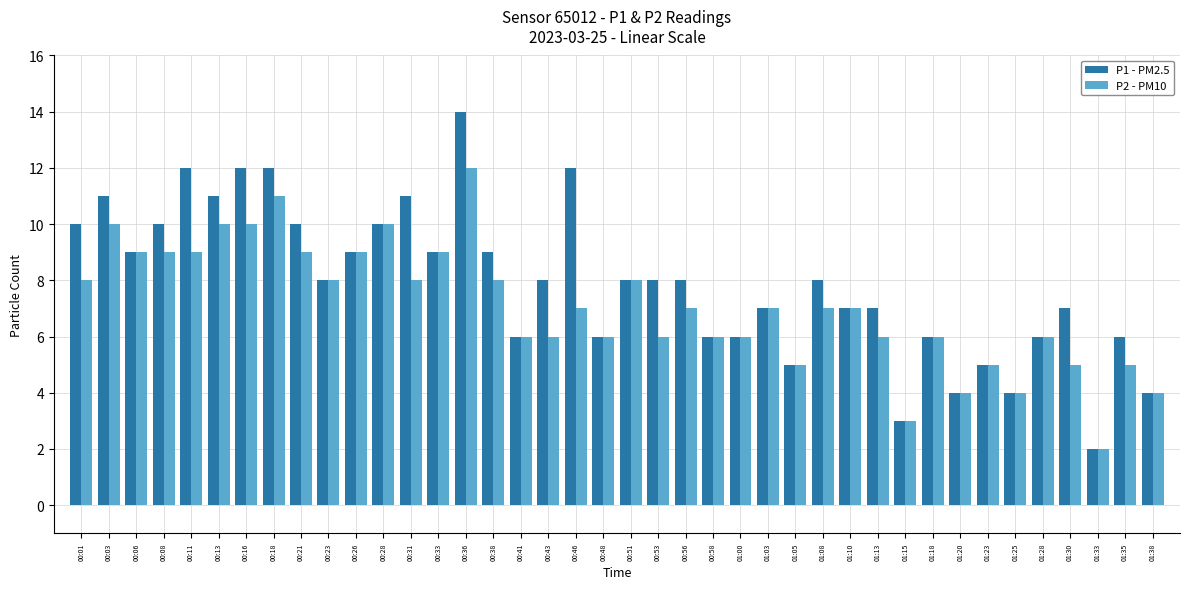

What value does the P2 - PM10 series have at 00:16, to the nearest 10?

10